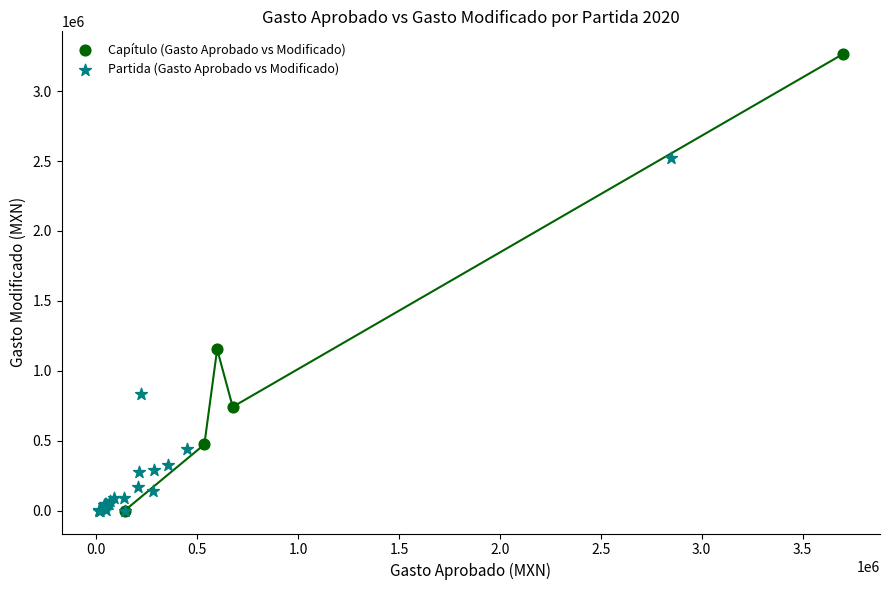

Which series reaches the maximum Y coordinate?

Capítulo (Gasto Aprobado vs Modificado)